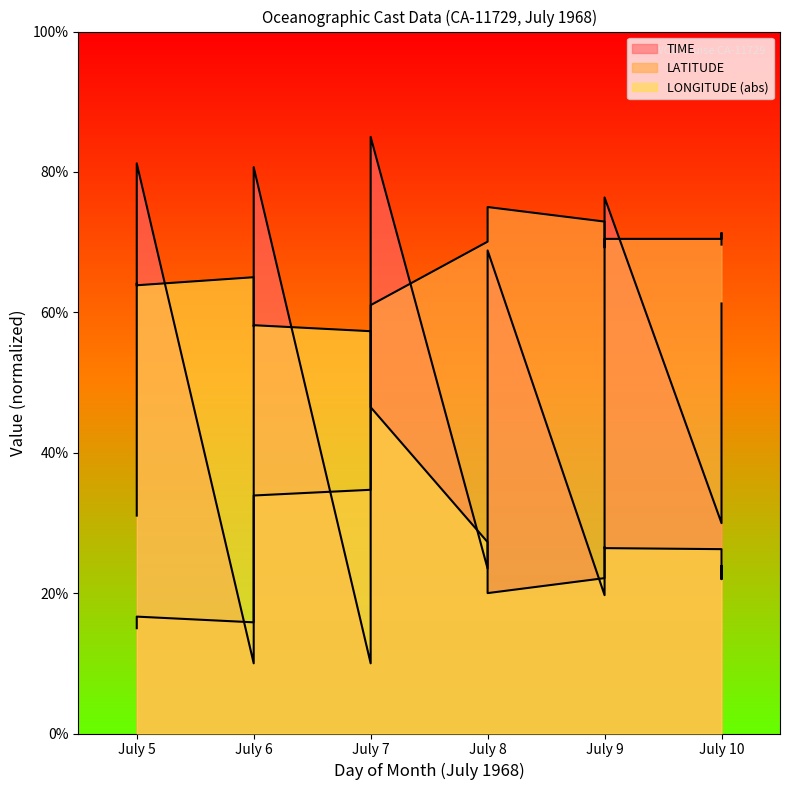

At which category is the sum across all series the highest?

July 7